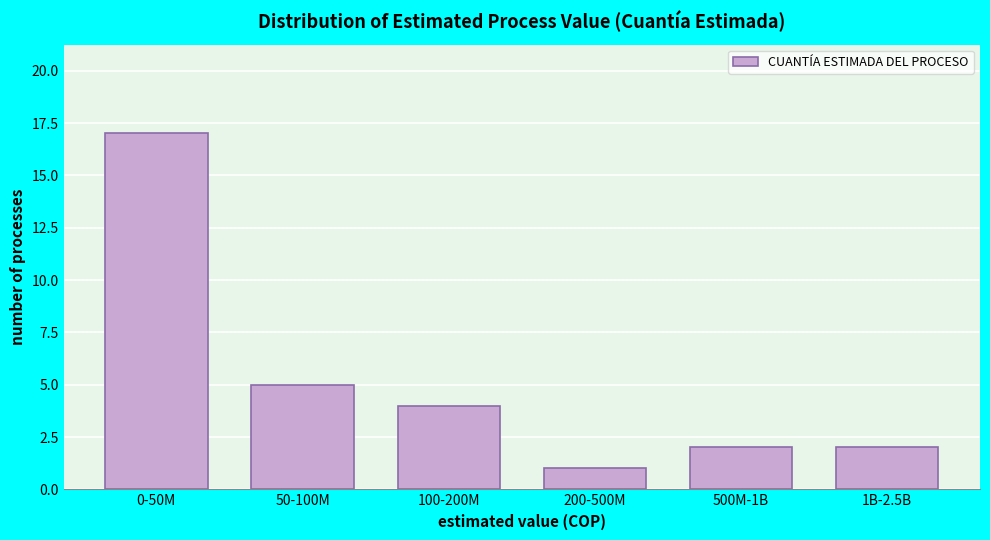

Reading right to left, list all the values displayed in this chart.

2	2	1	4	5	17